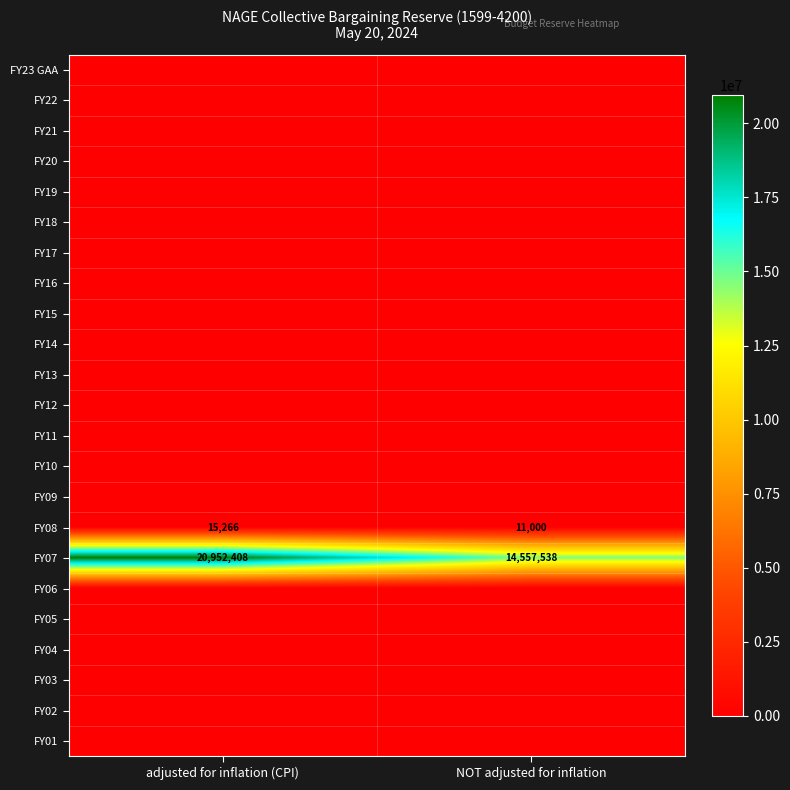

True or false: FY08 has a value of 25170 at adjusted for inflation (CPI).

False